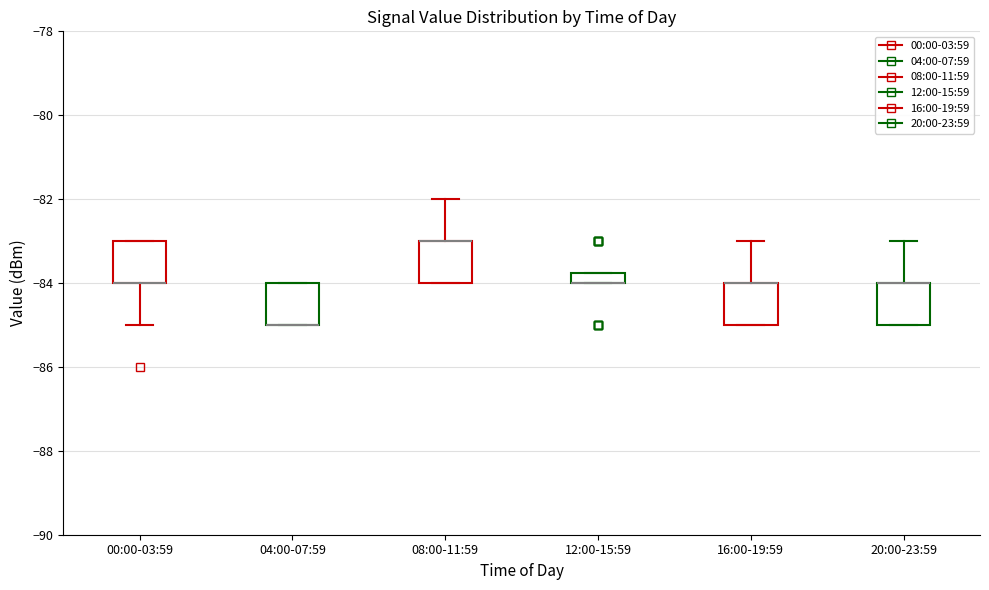

Where is the upper edge of the box for 08:00-11:59 on the y-axis? The values are not printed on the chart, so give them approximately, as read against the axis.

-83.0